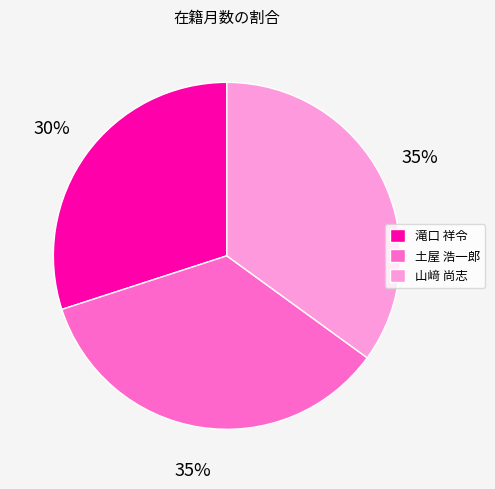

Does any single category account for the majority?

No